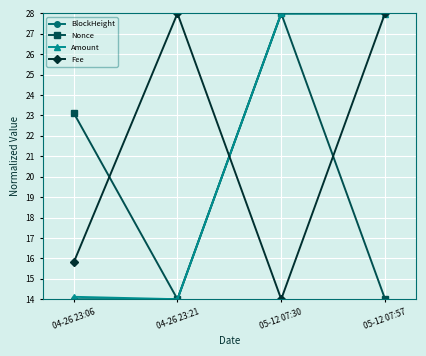

What is the difference between the highest and lowest values at 05-12 07:57?

14.0